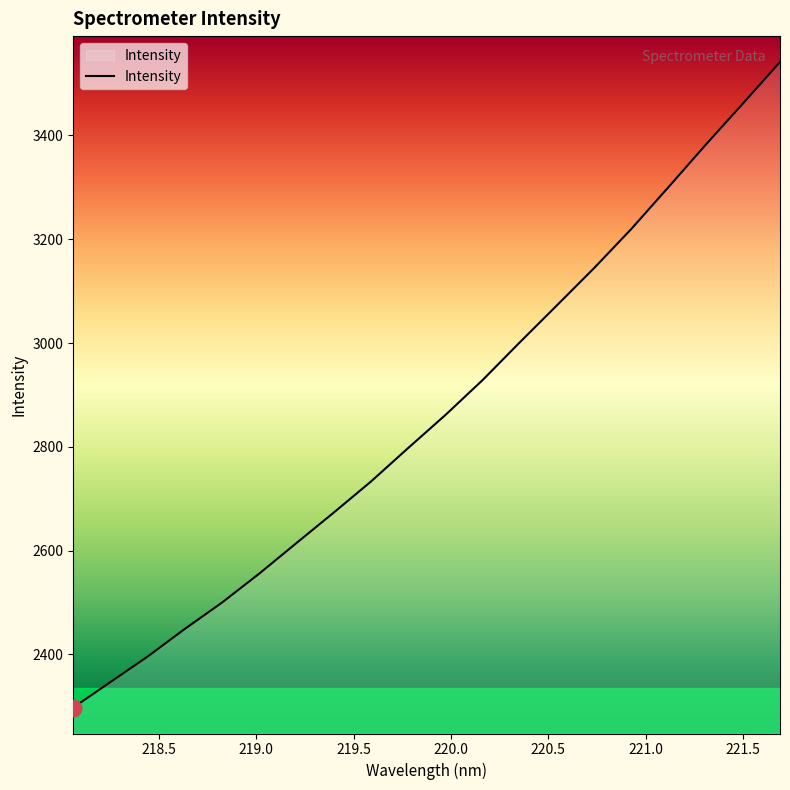

What is the minimum value shown in the chart?

2297.6